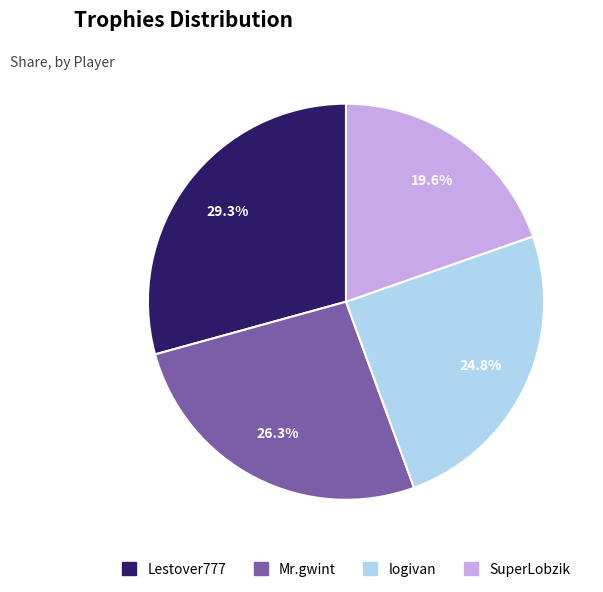

Between Mr.gwint and Lestover777, which is larger?

Lestover777